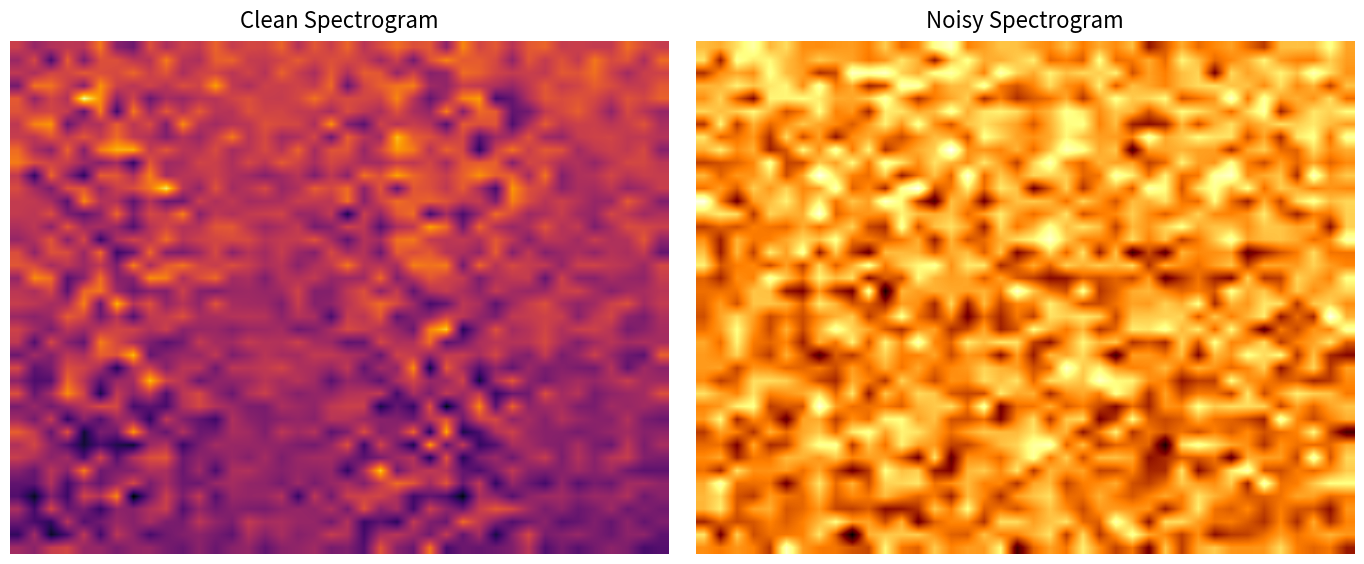

At how many categories does at least one series exceed 1941?

40